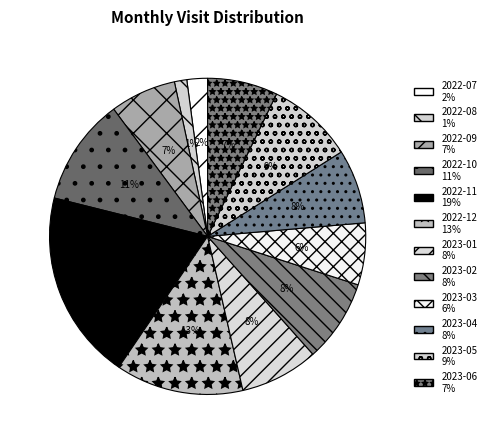

To the nearest percent, what is the difference between the 2022-08 and 2022-07 slice percentages?

1%